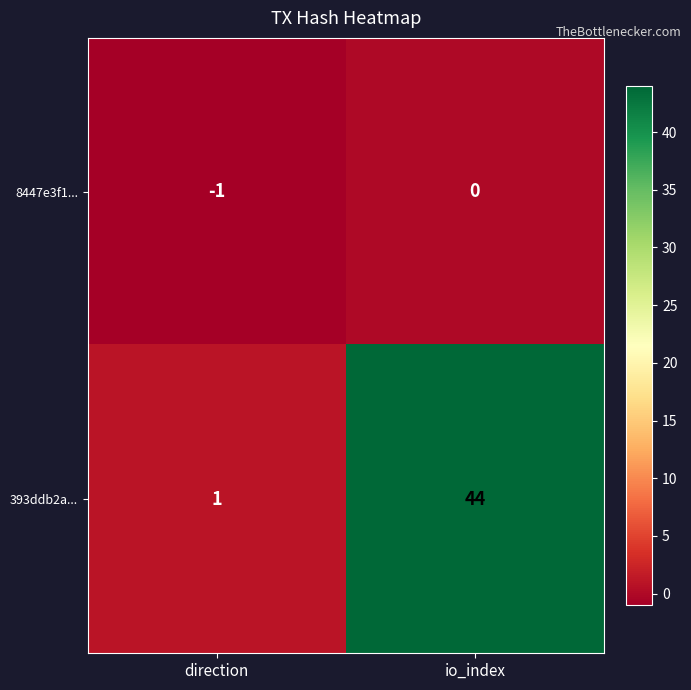

Is it true that 393ddb2a... equals 0 at direction?

False